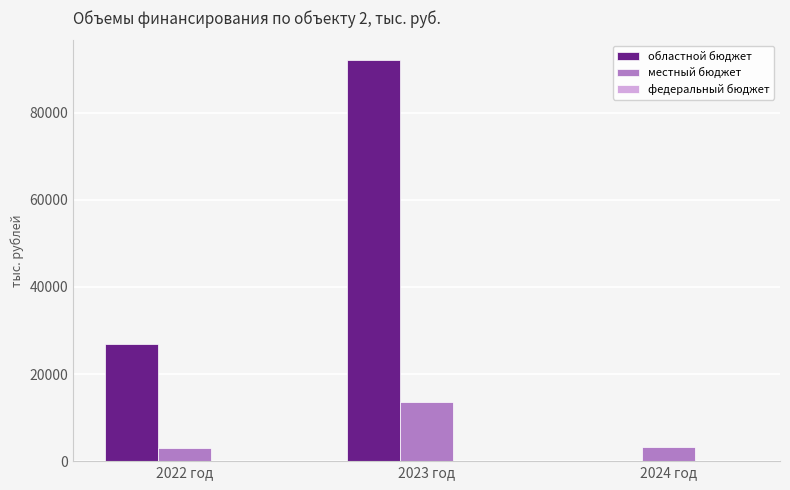

What is the sum of the местный бюджет values at 2023 год and 2024 год?

16774.5